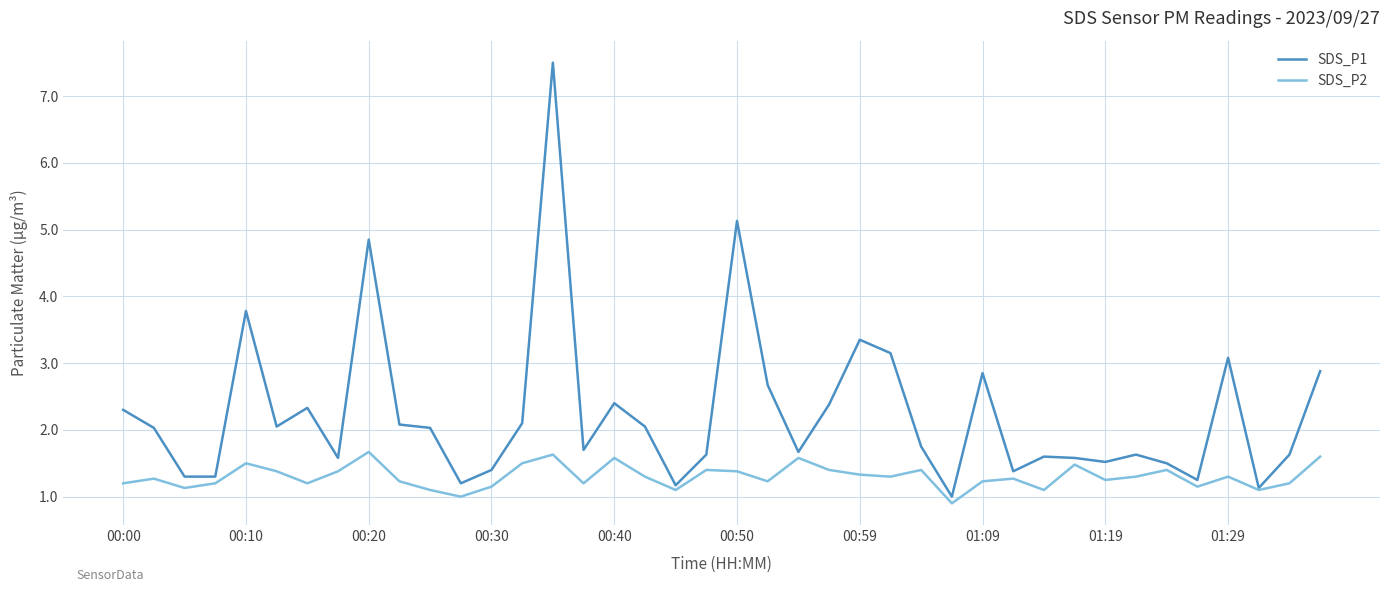

Which series has the widest spread of values?

SDS_P1